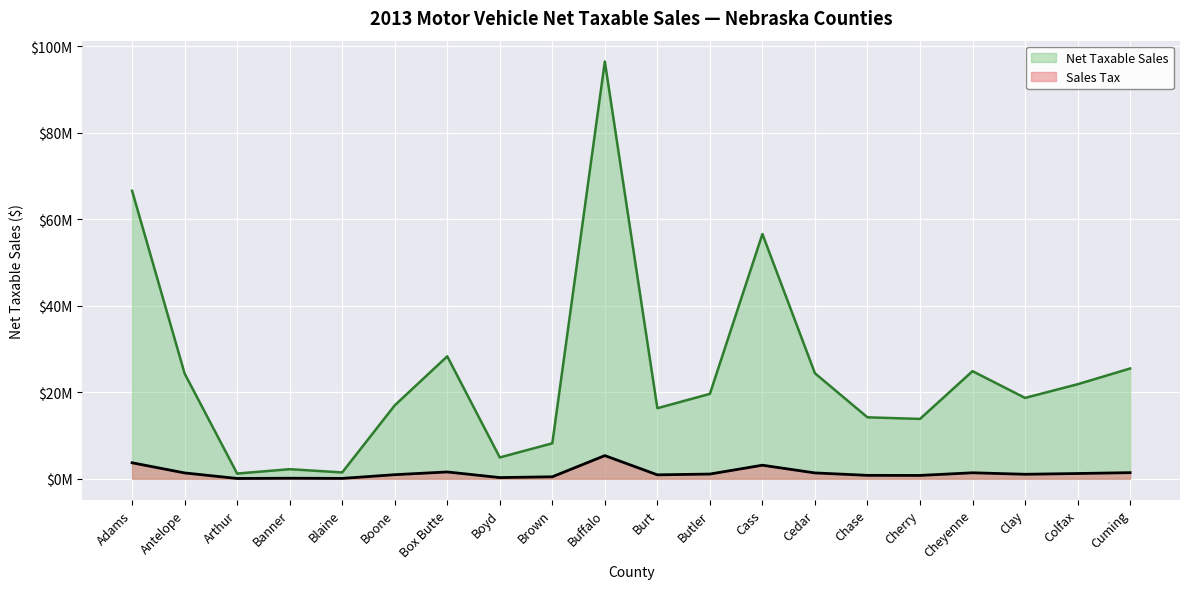

At which category is the sum across all series the highest?

Buffalo